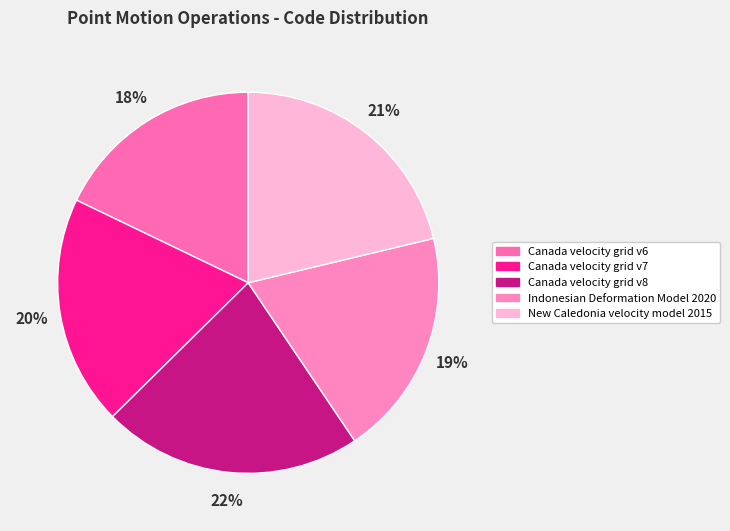

Count the number of slices in the pie.

5